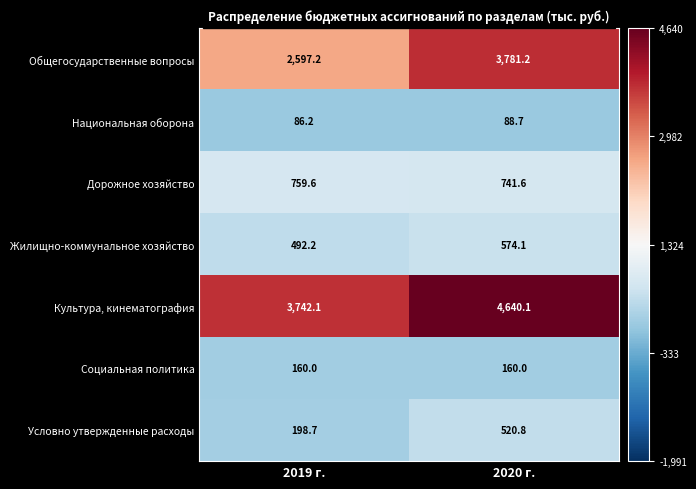

What value does the Национальная оборона series have at 2020 г.?

88.7